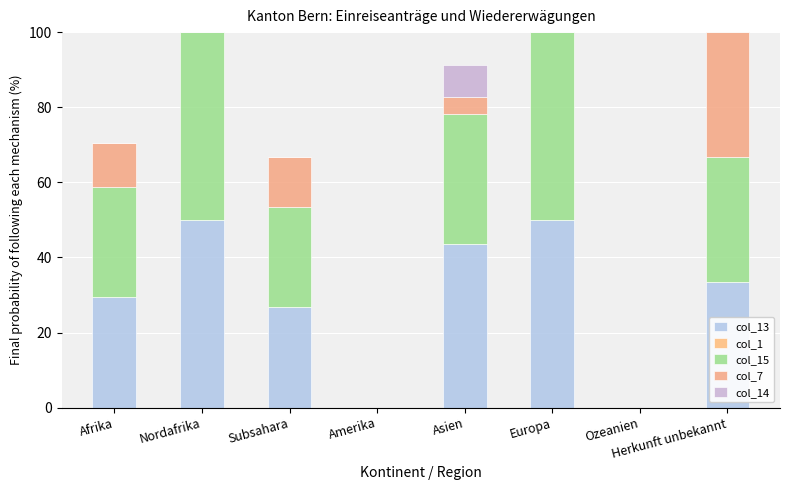

The value of col_13 at Subsahara is 26.7. True or false?

True